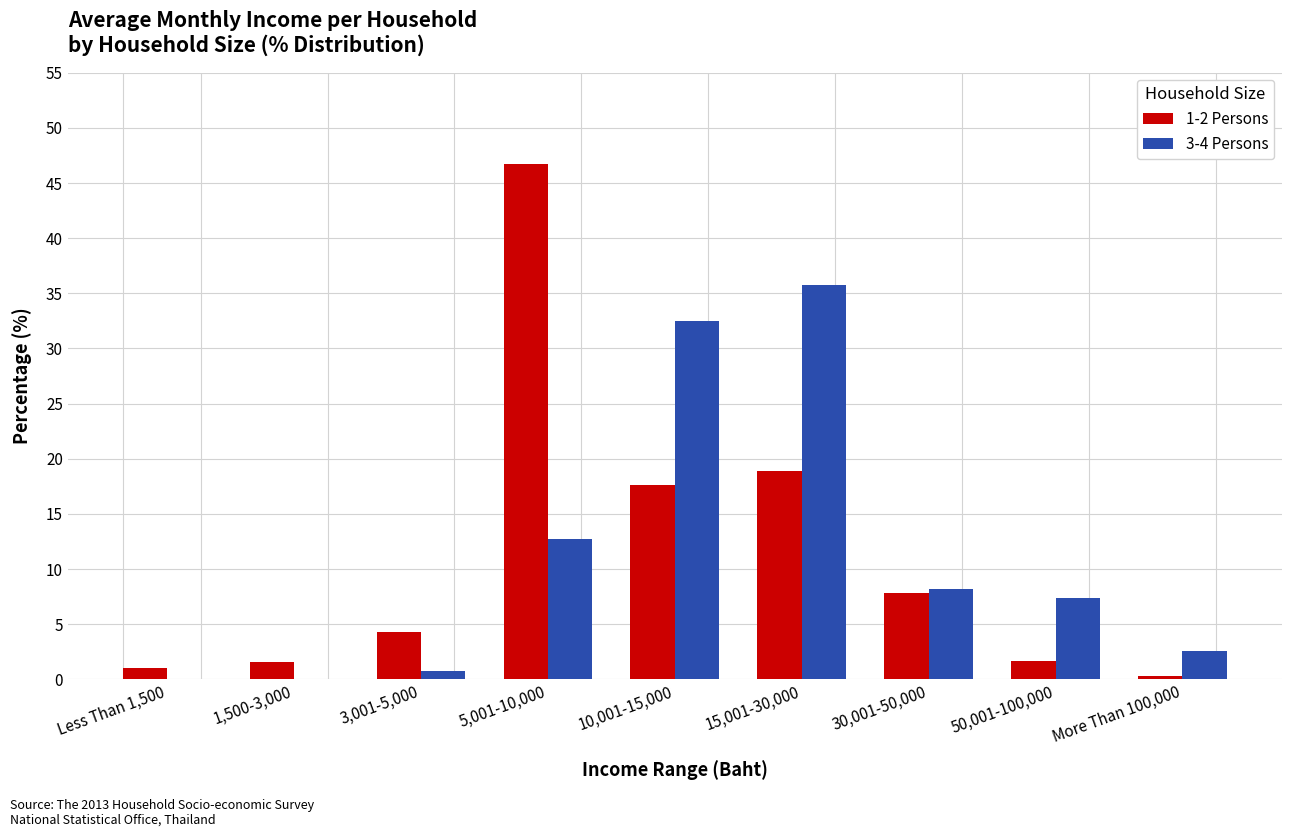

Which series changed the most between 1,500-3,000 and 15,001-30,000?

3-4 Persons